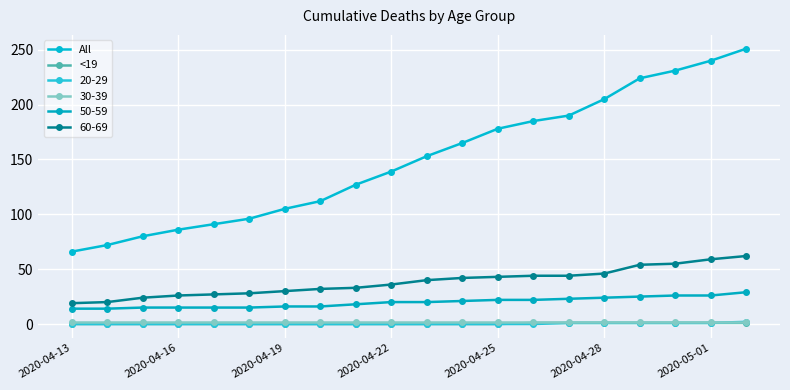

Does the chart have visible grid lines?

Yes